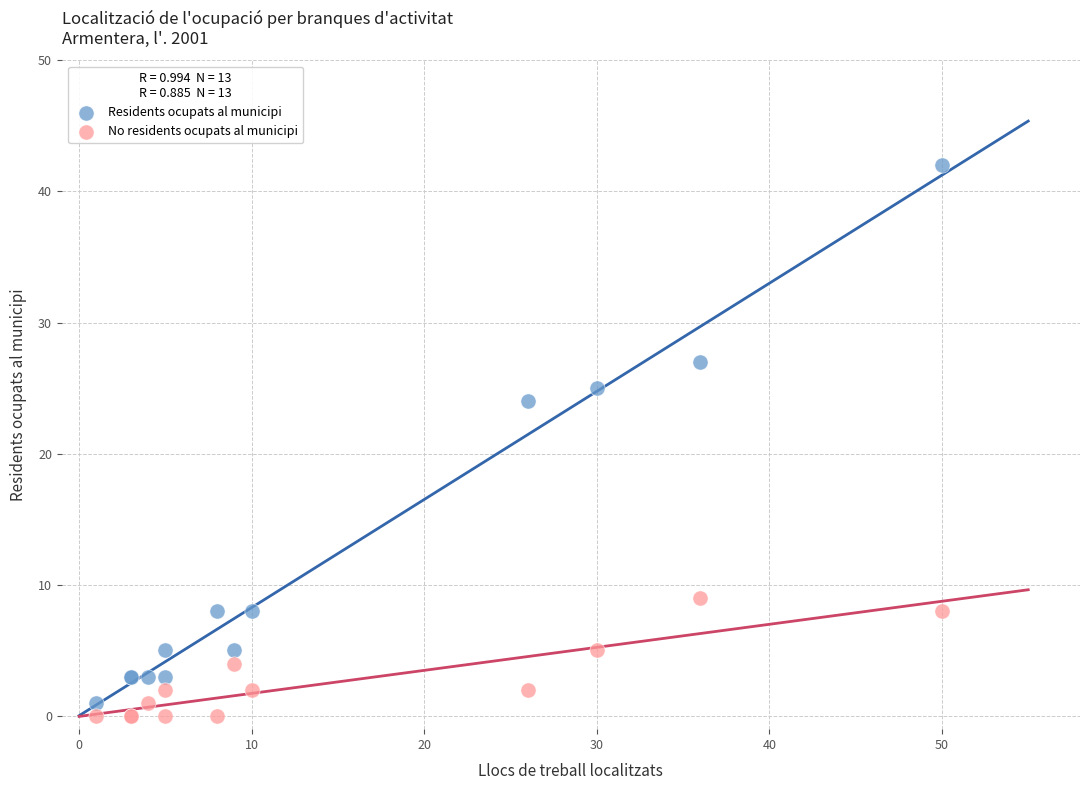

What are all the series names shown in the legend?

Residents ocupats al municipi, No residents ocupats al municipi